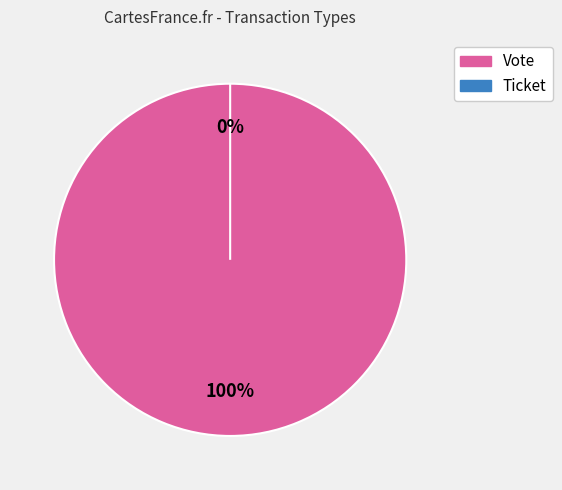

Is it true that Vote is 100% of the pie?

True